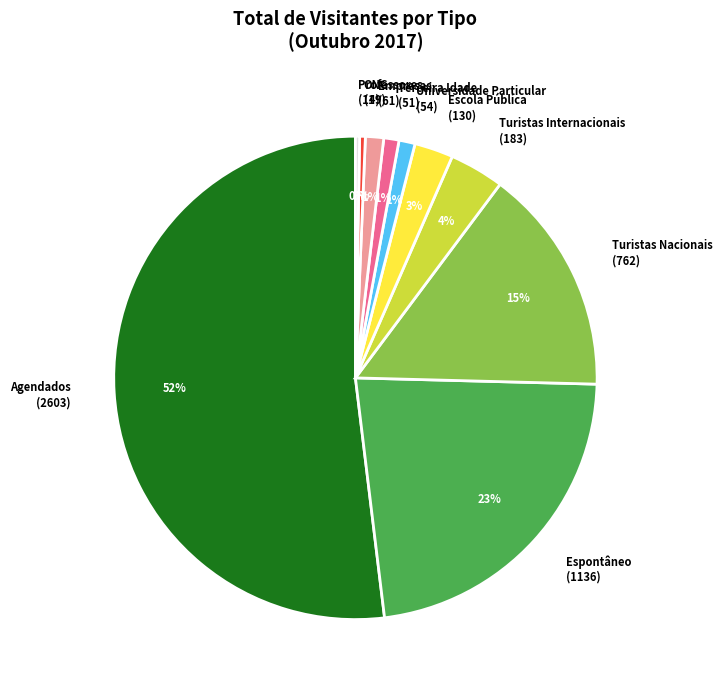

Which category has the biggest portion of the pie?

Agendados